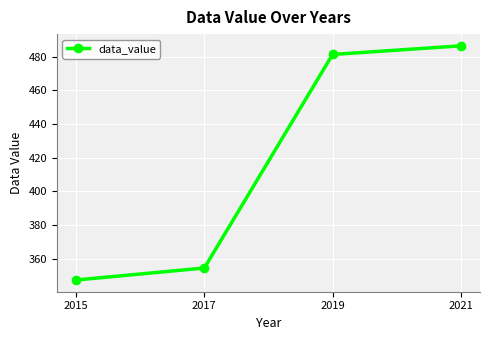

Reading left to right, transcribe all the data shown in this chart.

2015=347.4	2017=354.5	2019=481.3	2021=486.4